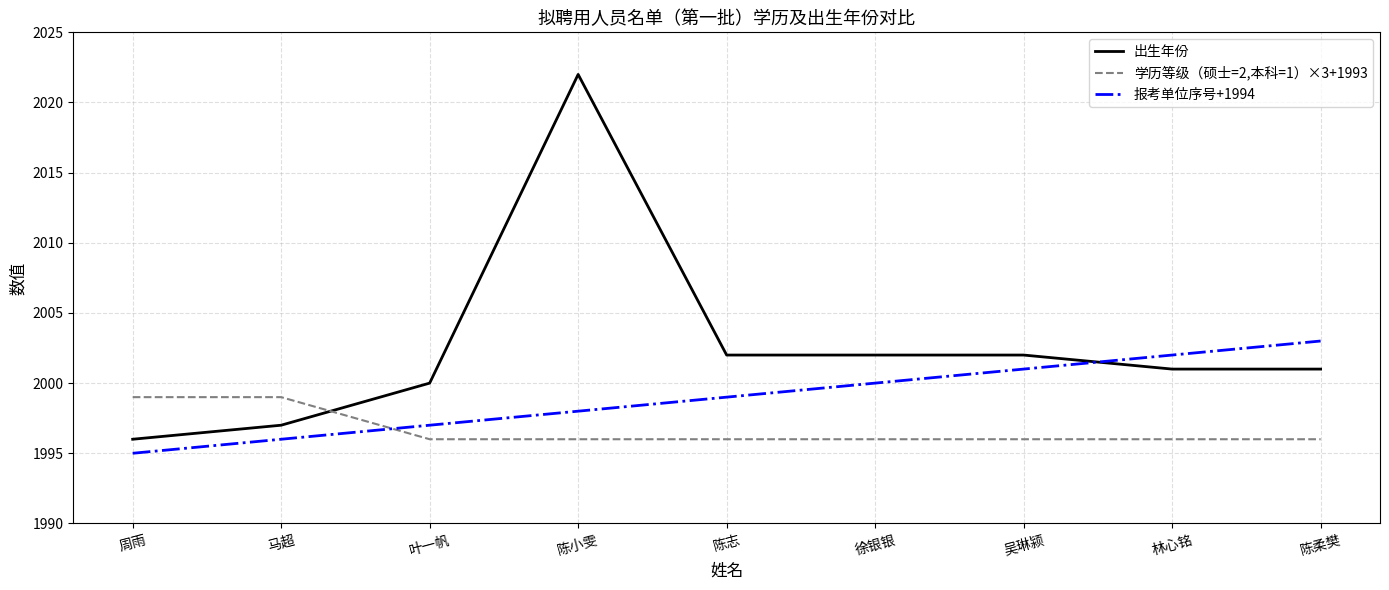

Which series has the largest total across all categories?

出生年份